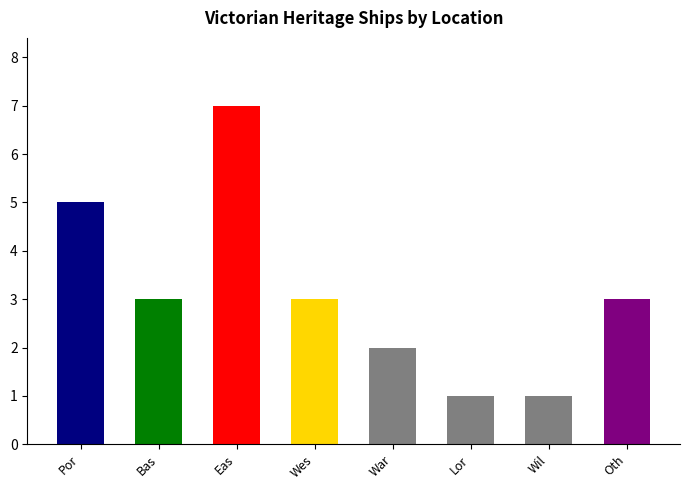

What is the sum of the values at Lakes Entrance and East Coast?

7